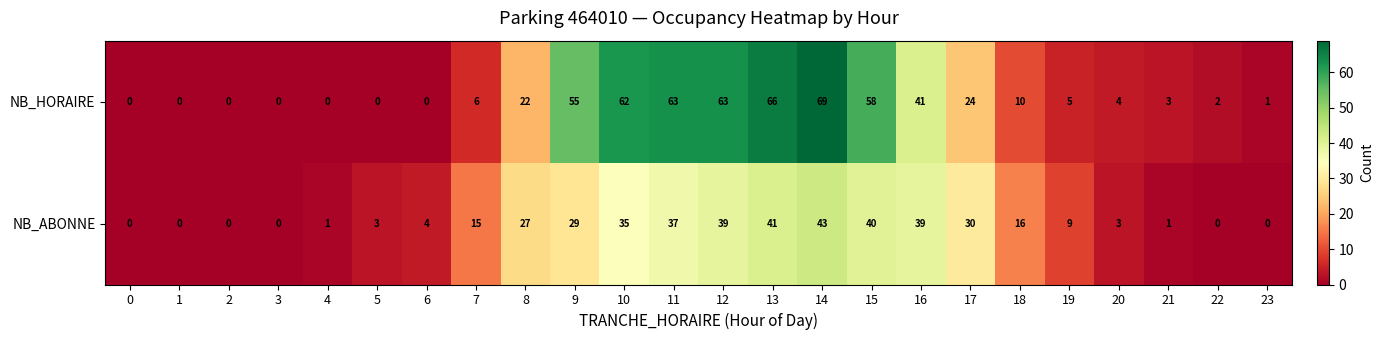

At which category does the chart reach its peak across all series?

14